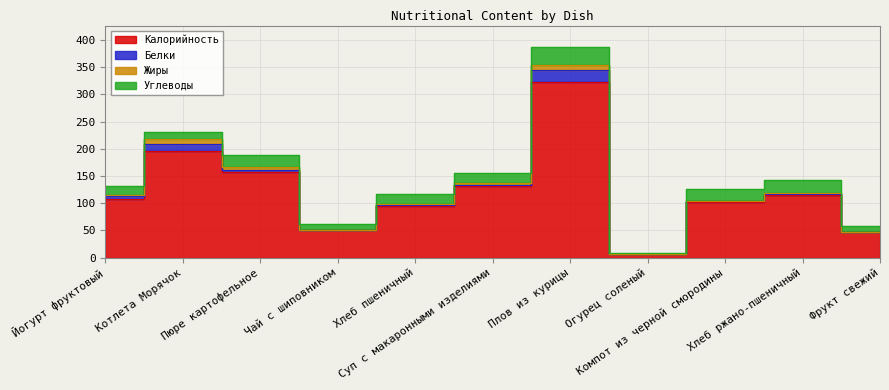

Does the chart display data point markers on the line(s)?

No